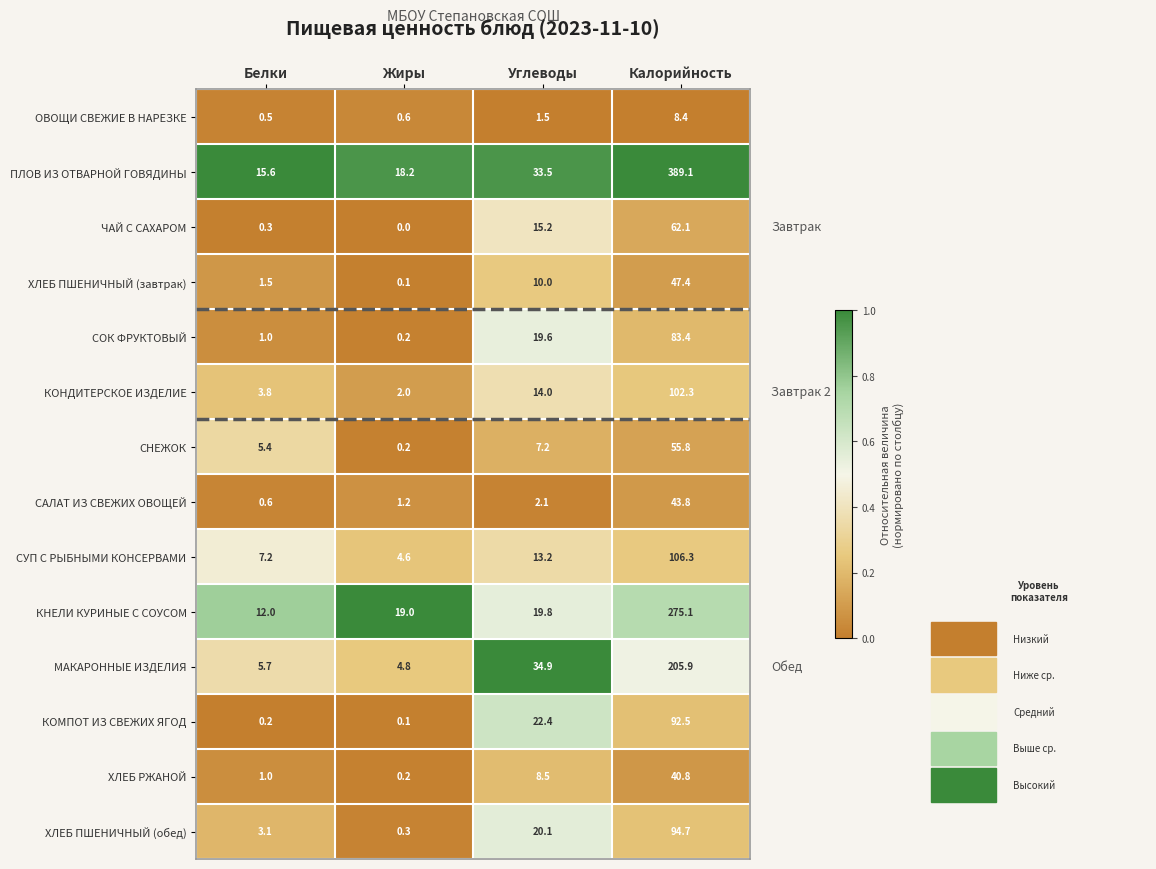

What is the difference between the second highest and minimum values in the КНЕЛИ КУРИНЫЕ С СОУСОМ series?

7.8